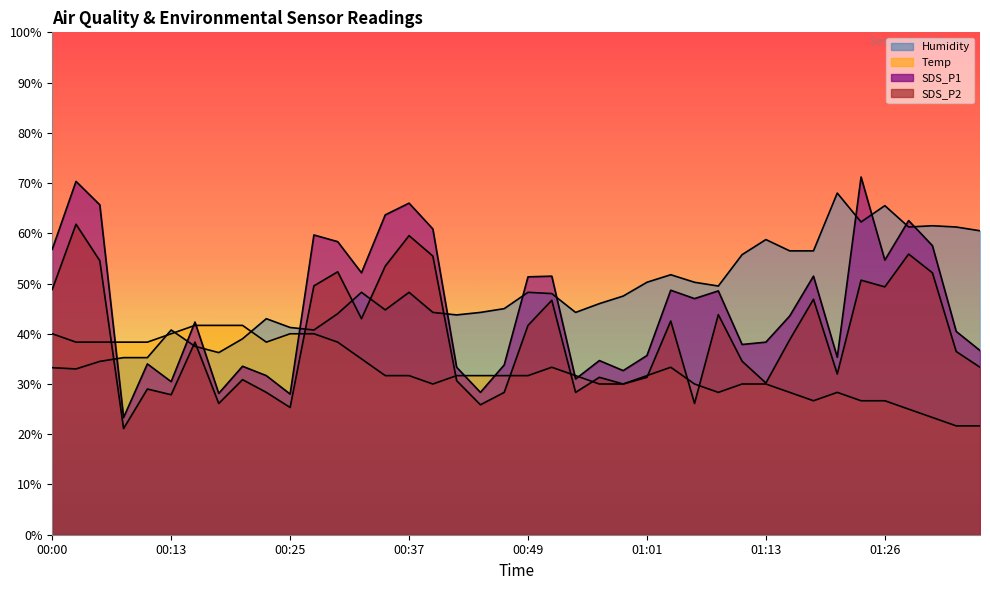

True or false: SDS_P2 and SDS_P1 intersect in this chart.

False